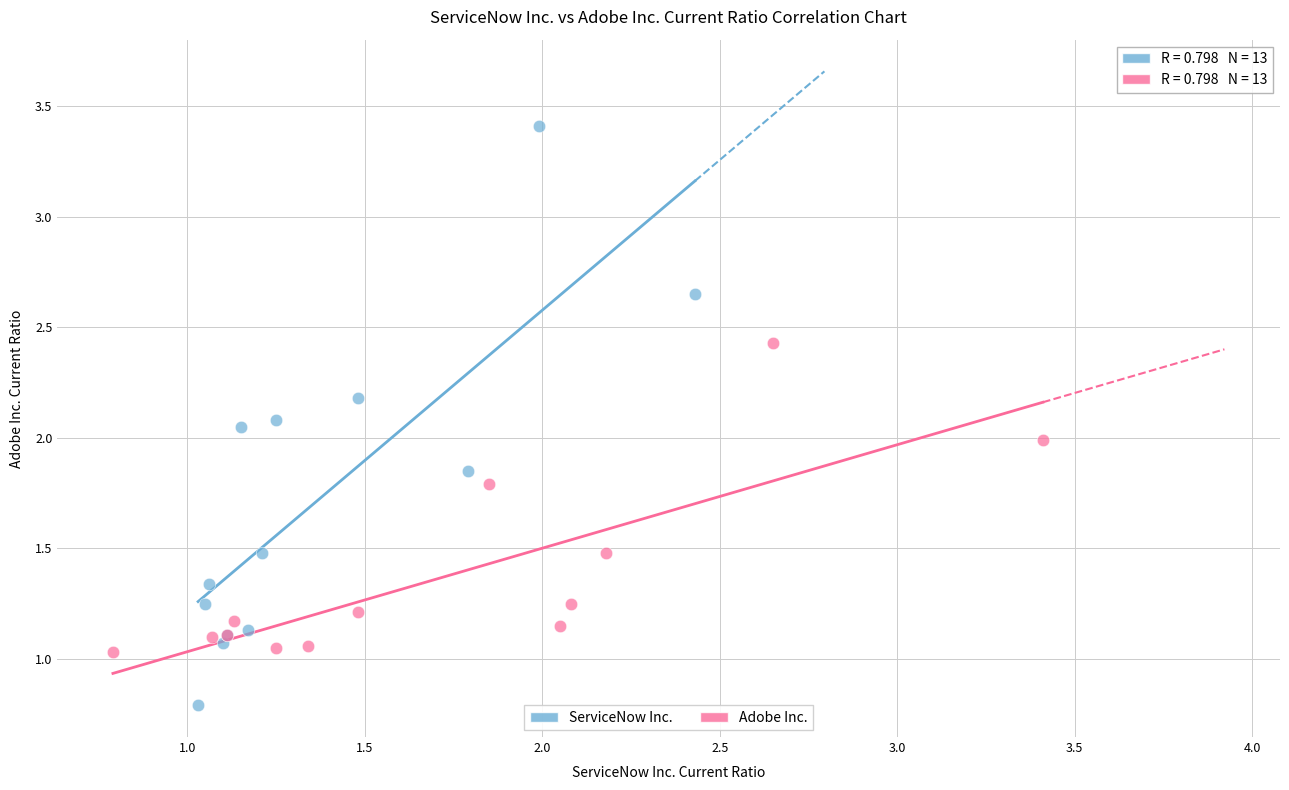

Which series has the largest Y range (max minus min)?

ServiceNow Inc.